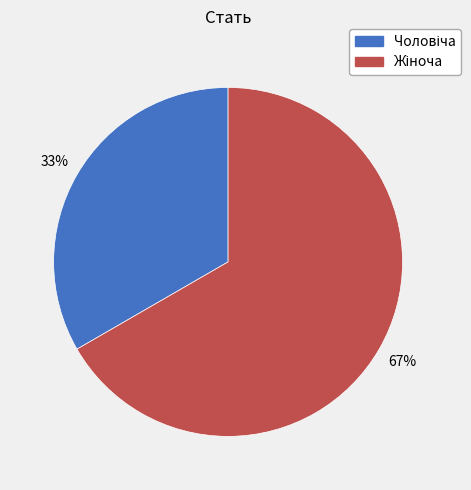

To the nearest percent, what is the average slice percentage?

50%